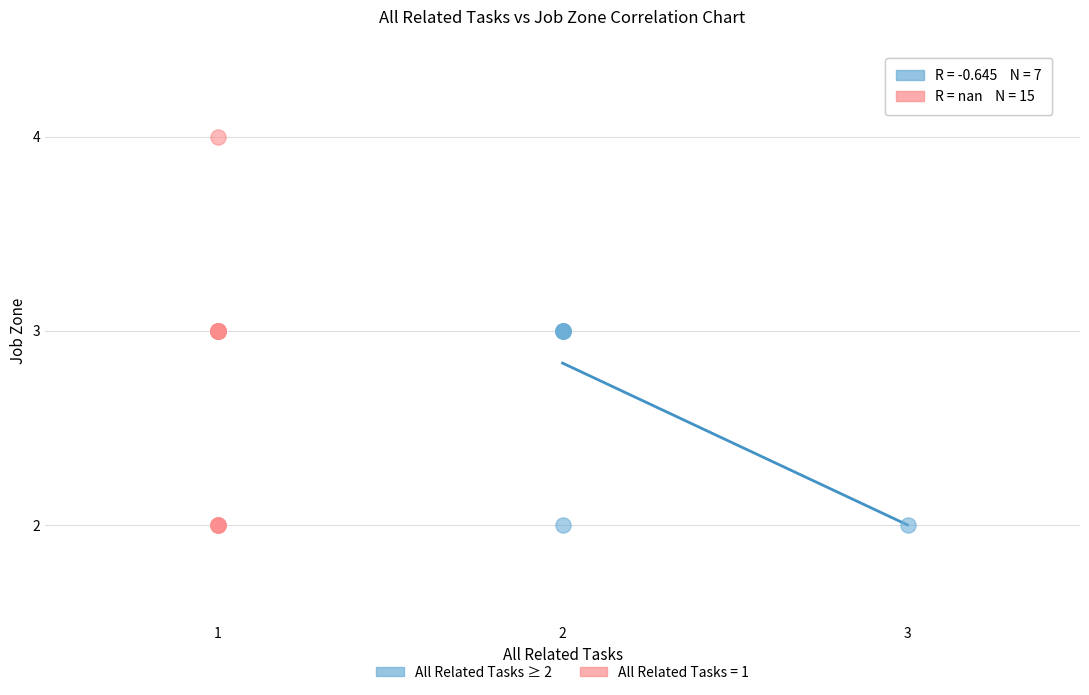

Which series has the widest spread of Y values?

All Related Tasks = 1